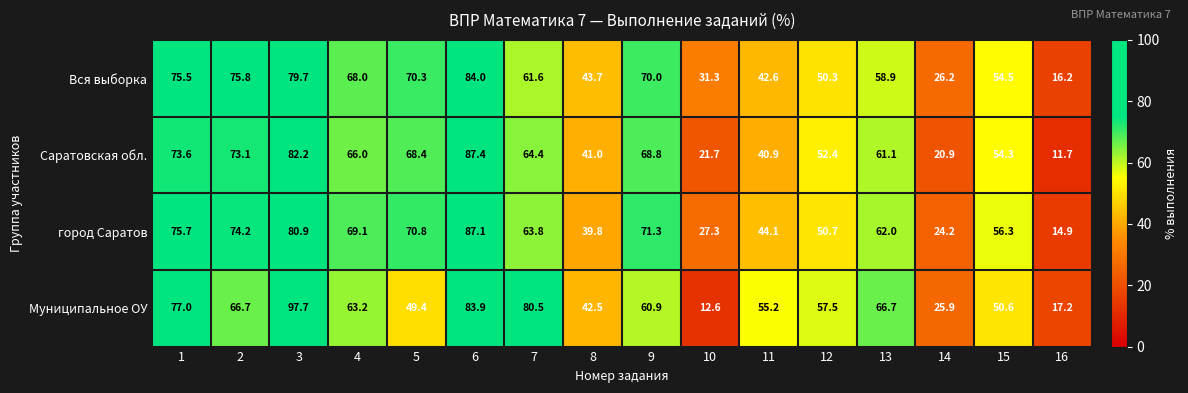

Rank the series by their maximum value, from highest to lowest.

Муниципальное ОУ, Саратовская обл., город Саратов, Вся выборка